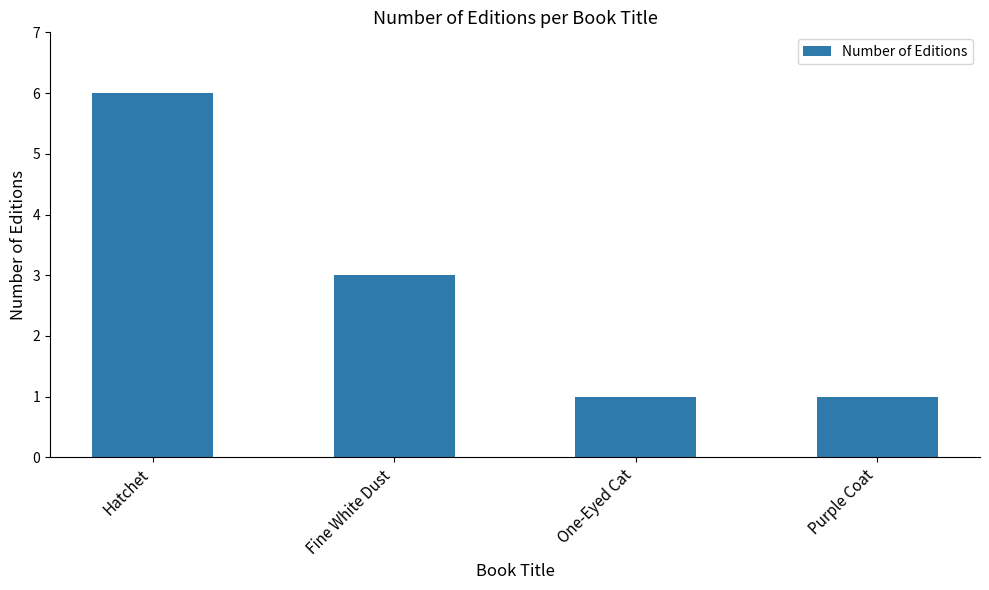

Reading right to left, list all the values displayed in this chart.

1	1	3	6